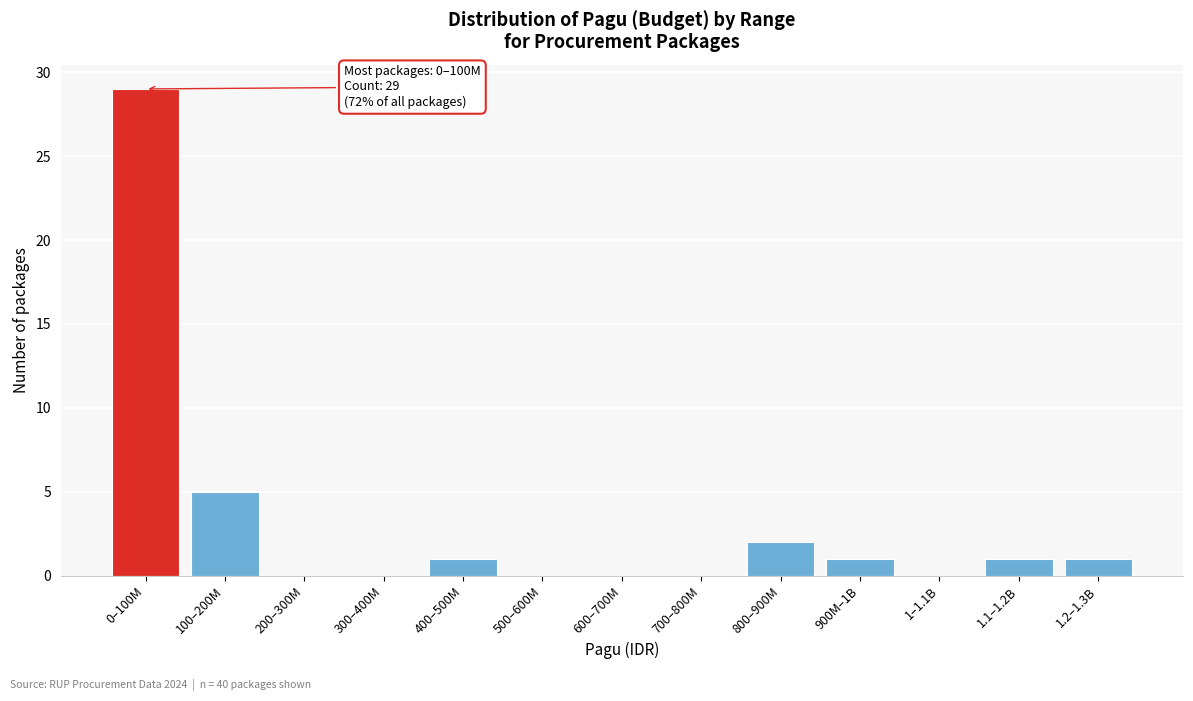

Reading left to right, list all the values displayed in this chart.

0–100M=29	100–200M=5	200–300M=0	300–400M=0	400–500M=1	500–600M=0	600–700M=0	700–800M=0	800–900M=2	900M–1B=1	1–1.1B=0	1.1–1.2B=1	1.2–1.3B=1